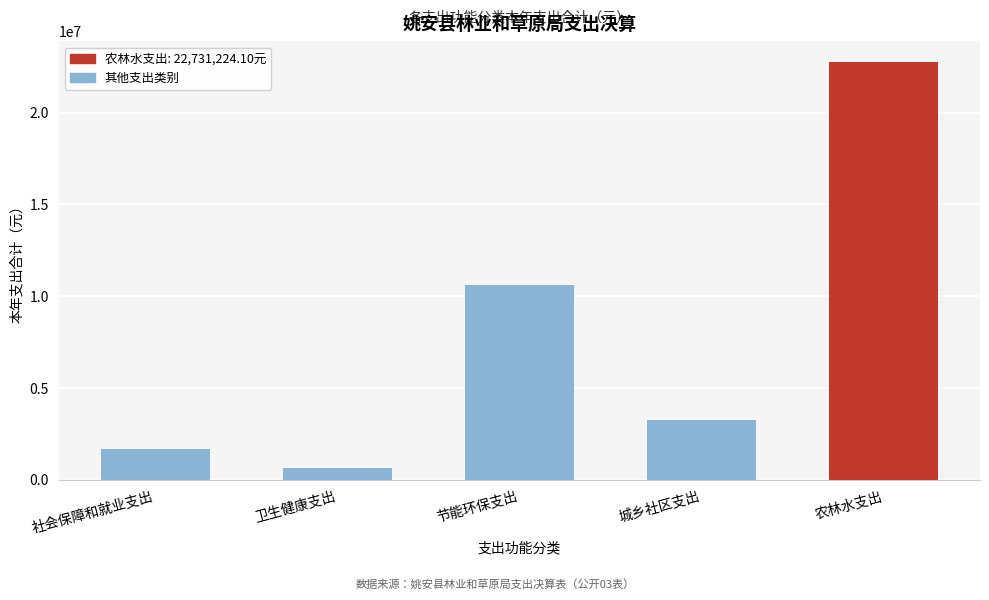

Reading left to right, what are all the values shown in this chart?

社会保障和就业支出=1703219.2	卫生健康支出=634022.1	节能环保支出=10599842.7	城乡社区支出=3238599.4	农林水支出=22731224.1